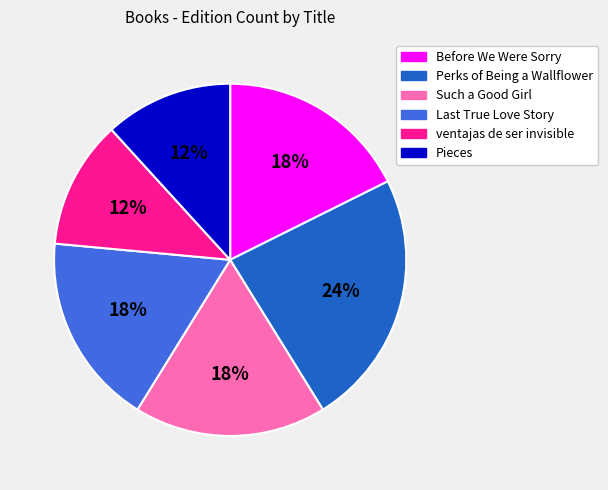

What percentage is the Perks of Being a Wallflower slice, to the nearest percent?

24%